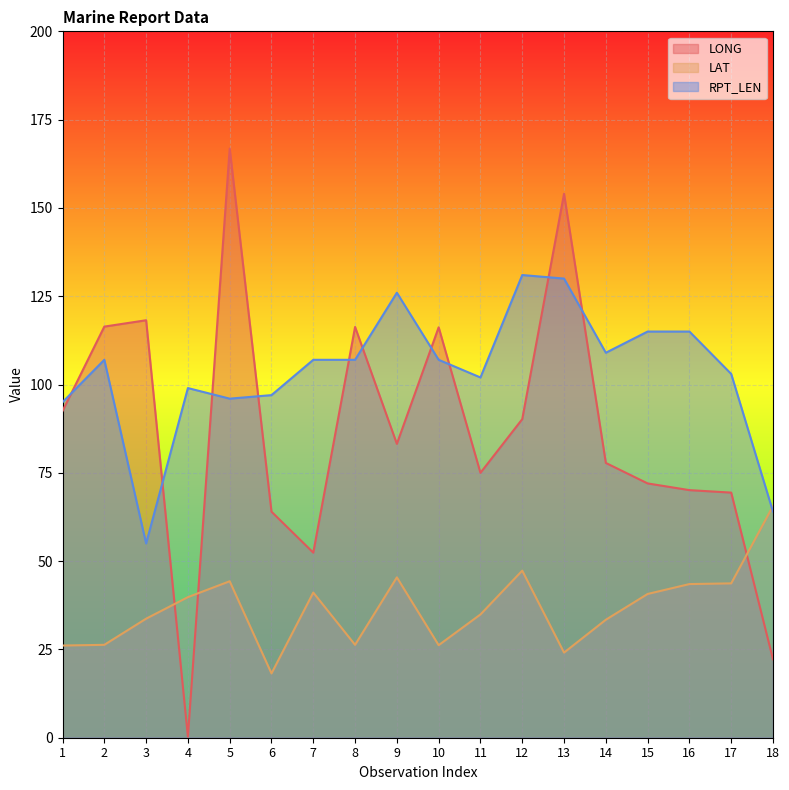

Rank the categories by LONG value from highest to lowest.

5, 13, 3, 2, 8, 10, 1, 12, 9, 14, 11, 15, 16, 17, 6, 7, 18, 4